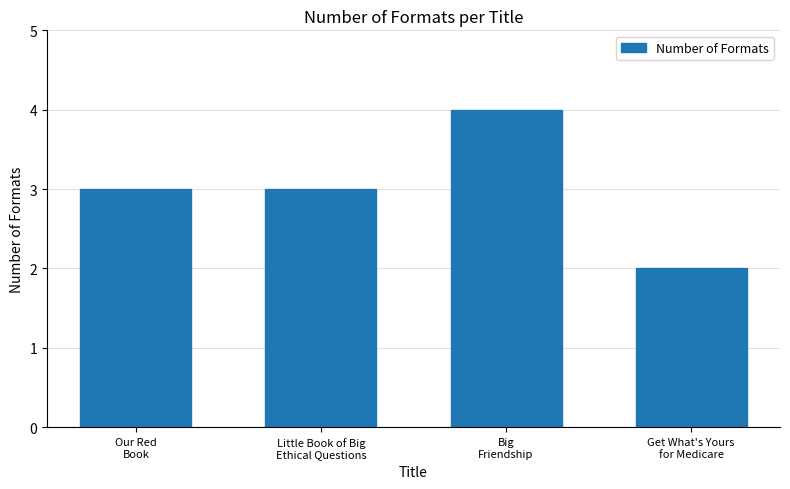

What is the average value?

3